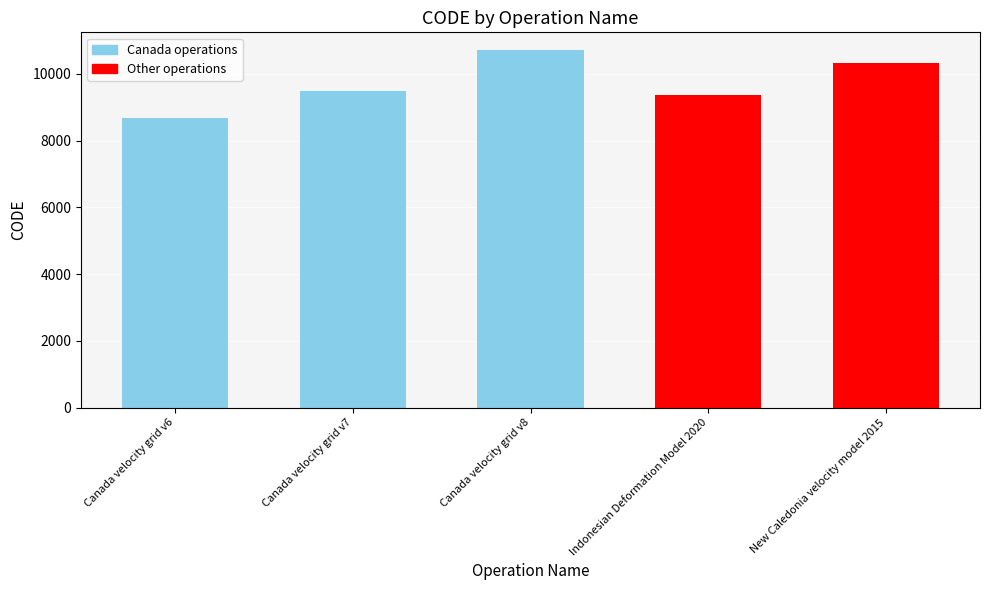

The value at Canada velocity grid v6 is 4161. True or false?

False